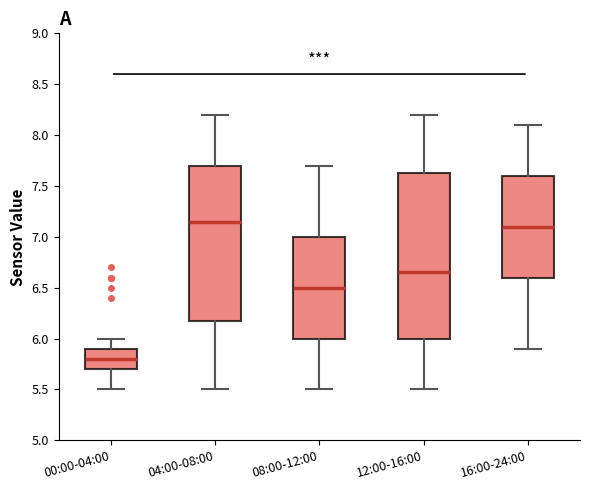

Reading left to right, read every box against the y-axis: the position of its median line, the range the box covers, and the ends of its whiskers. The values are not printed on the chart, so give them approximately, as read against the axis.

00:00-04:00: median 5.80, box 5.70 to 5.90, whiskers 5.50 to 6.00
04:00-08:00: median 7.15, box 6.20 to 7.70, whiskers 5.50 to 8.20
08:00-12:00: median 6.50, box 6.00 to 7.00, whiskers 5.50 to 7.70
12:00-16:00: median 6.65, box 6.00 to 7.65, whiskers 5.50 to 8.20
16:00-24:00: median 7.10, box 6.60 to 7.60, whiskers 5.90 to 8.10